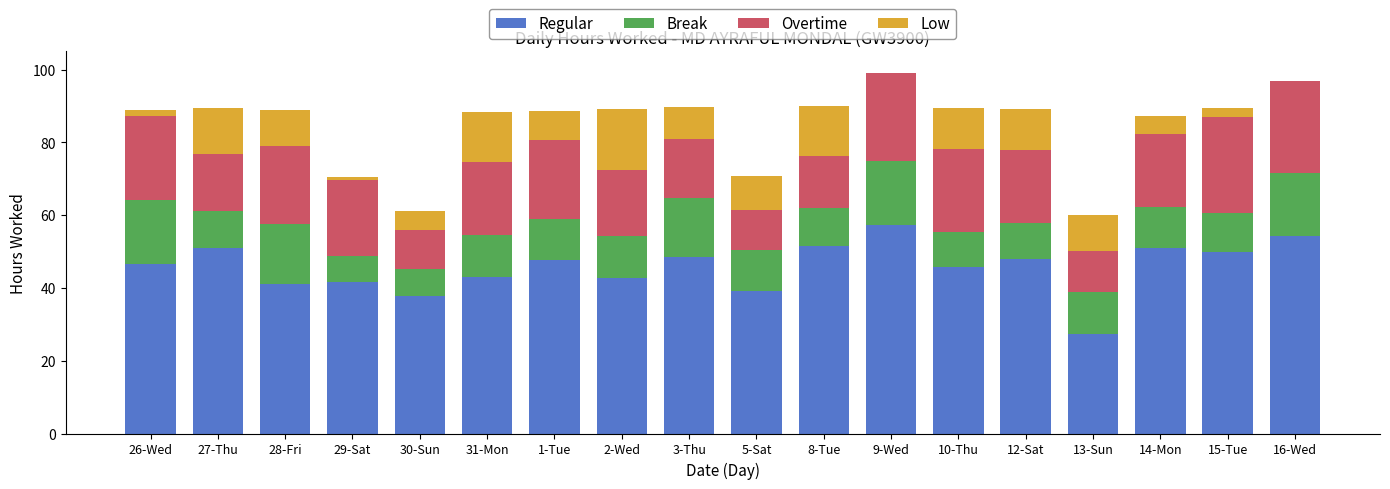

Count the number of data series in this chart.

4